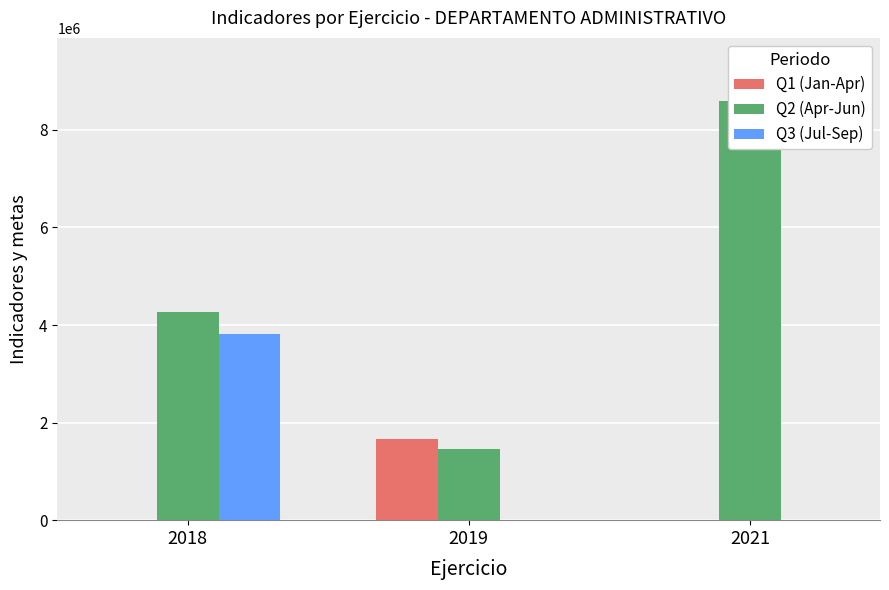

Does the chart contain stacked bars?

No